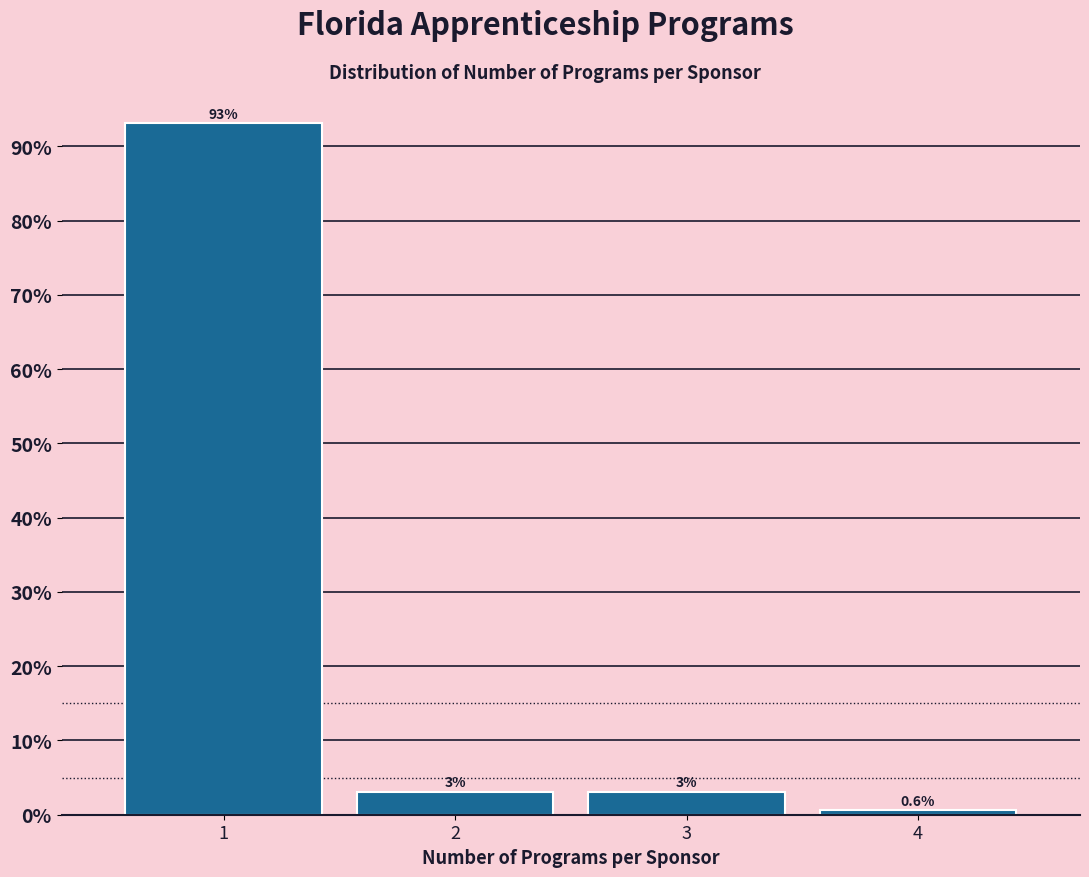

What value does the data have at 4?

0.6